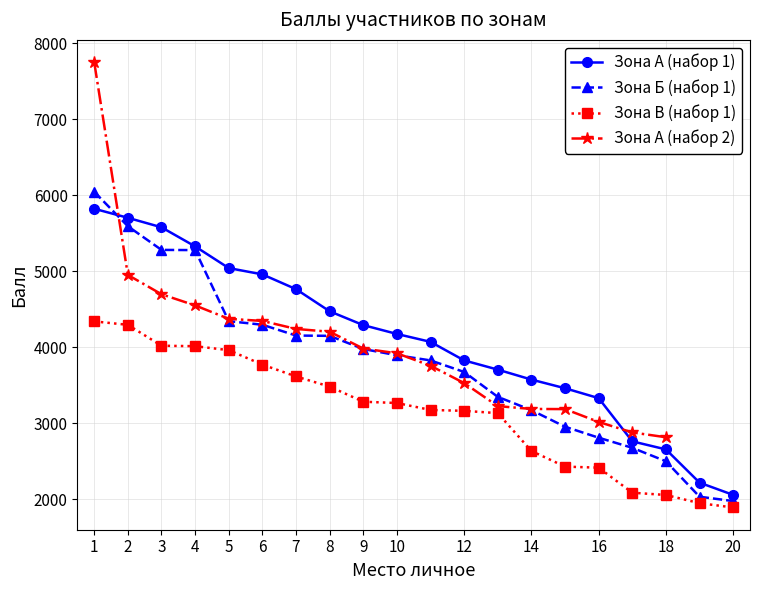

True or false: Зона А (набор 1) has more than 0 points higher than both neighbors.

False